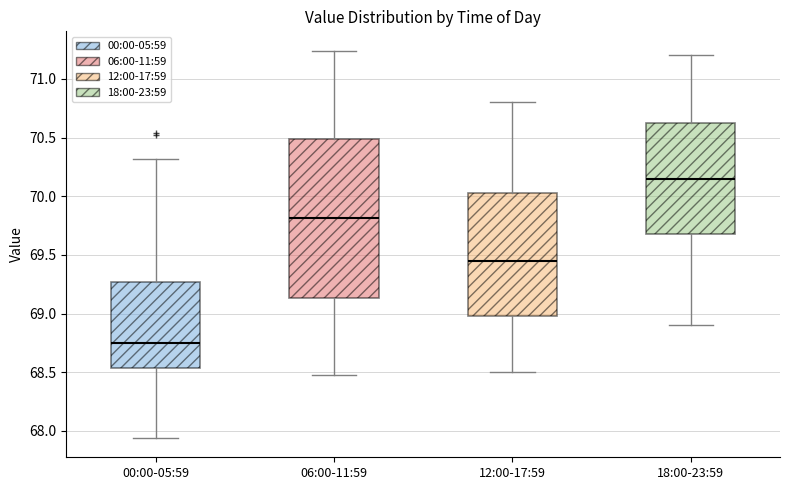

Reading left to right, transcribe this box plot: for each box, give where its median line is, the range the box spans, and where its two whiskers end, as read against the y-axis. The values are not printed on the chart, so give them approximately, as read against the axis.

00:00-05:59: median 68.75, box 68.55 to 69.25, whiskers 67.95 to 70.30
06:00-11:59: median 69.80, box 69.15 to 70.50, whiskers 68.50 to 71.25
12:00-17:59: median 69.45, box 69.00 to 70.05, whiskers 68.50 to 70.80
18:00-23:59: median 70.15, box 69.70 to 70.65, whiskers 68.90 to 71.20